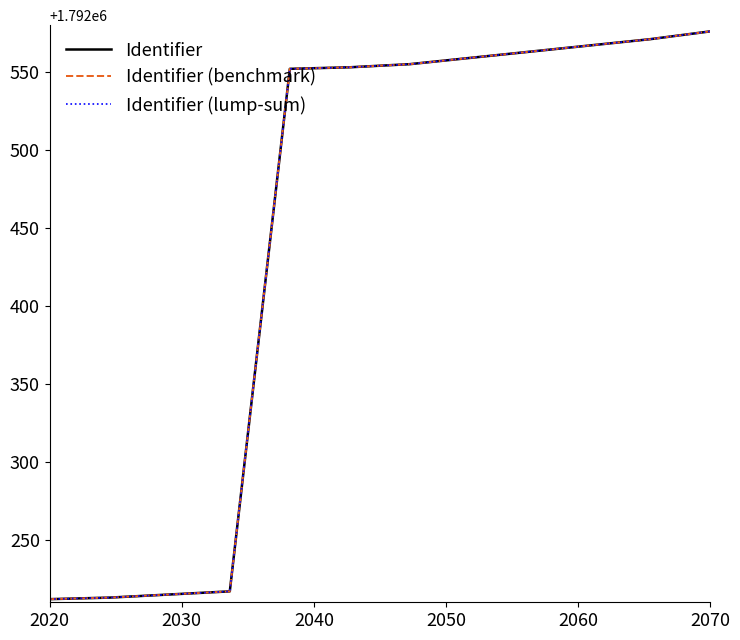

Does the chart have visible grid lines?

No